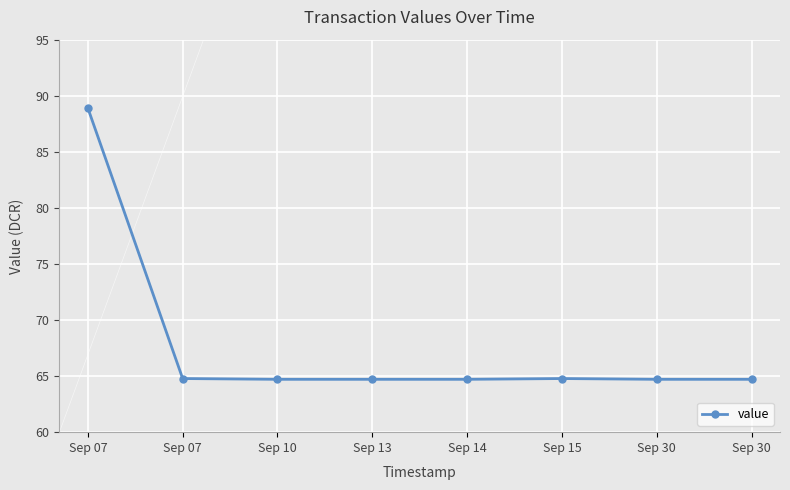

What is the ratio of the value at Sep 07 to the value at Sep 30?

1.4